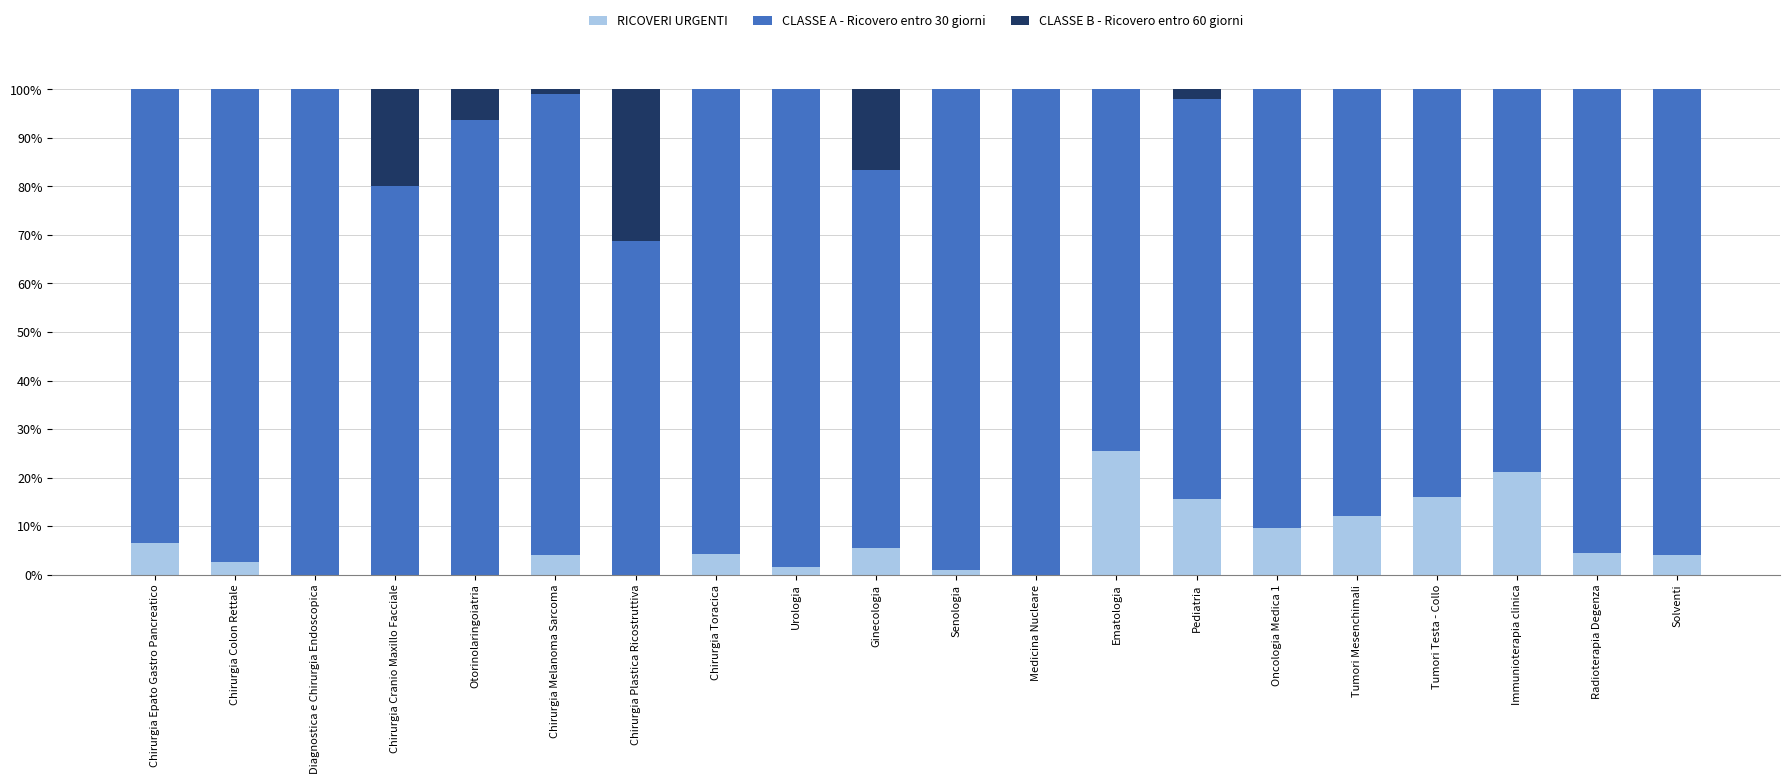

What is the sum of all RICOVERI URGENTI values?

133.9